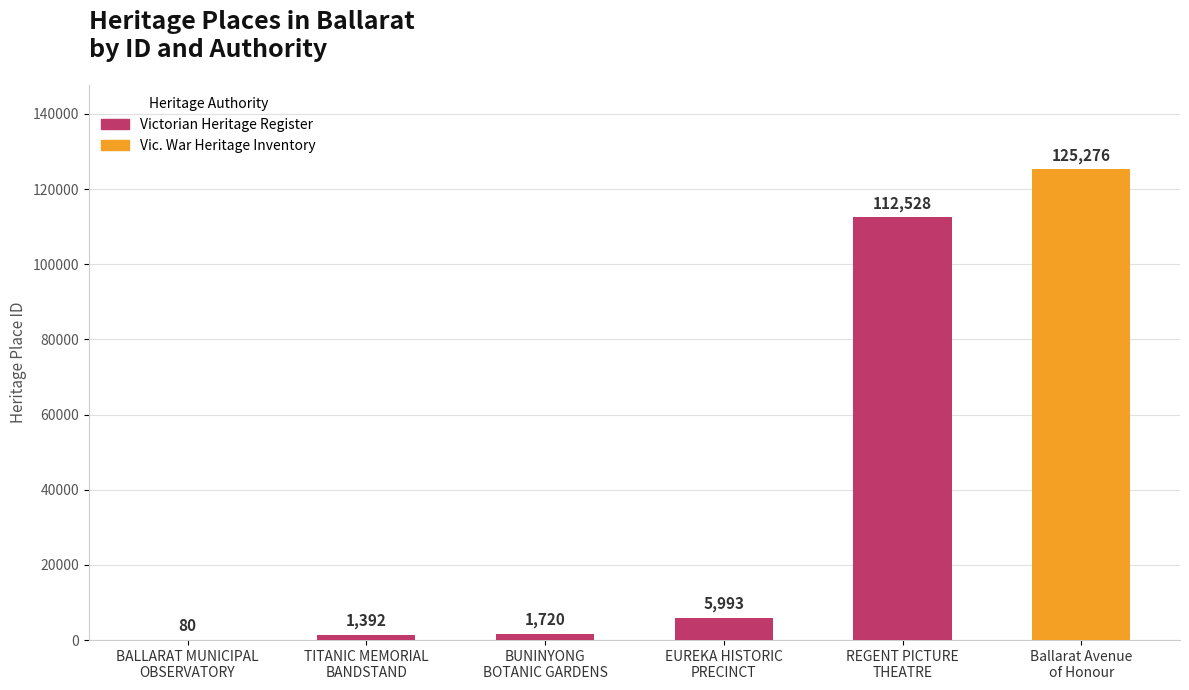

Read the value at Ballarat Avenue
of Honour, to the nearest 100.

125300